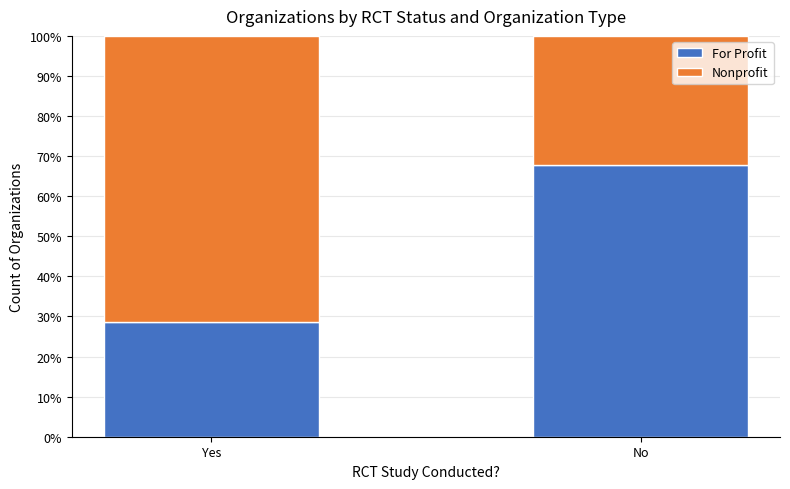

What is the difference between the For Profit values at No and Yes?

39.3